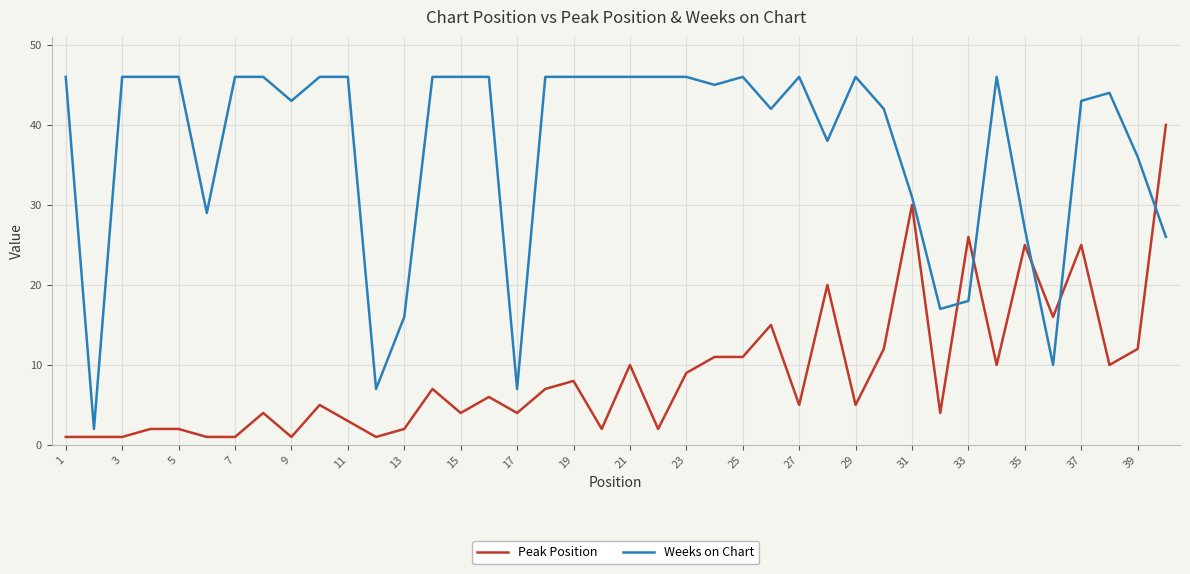

List the series in order of their peak value, lowest first.

Peak Position, Weeks on Chart